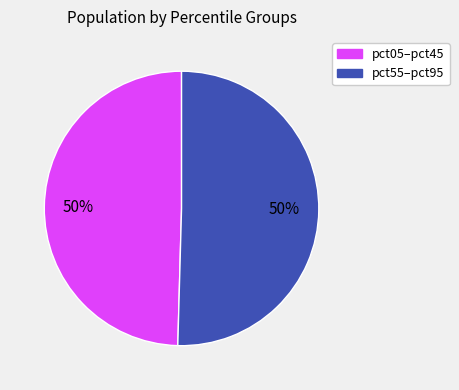

To the nearest percent, what is the average slice percentage?

50%